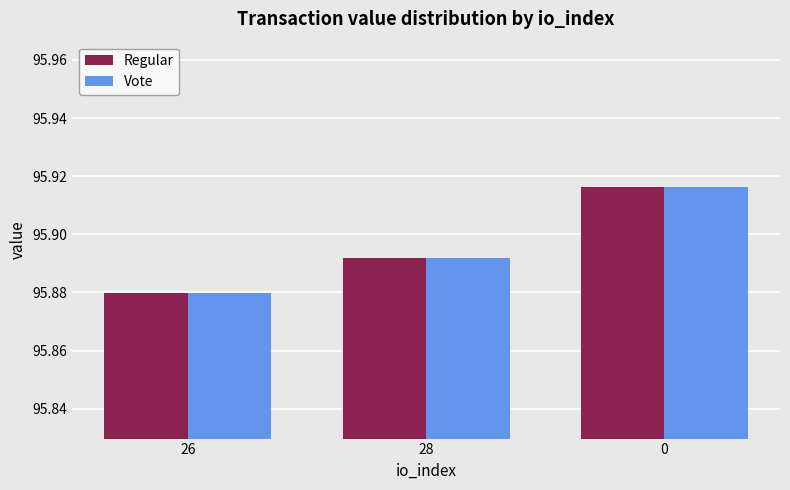

What is the sum of all Vote values?

287.7